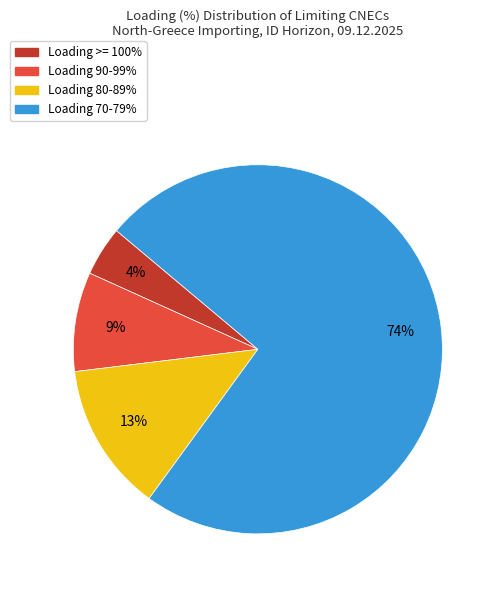

To the nearest percent, what is the average slice percentage?

25%